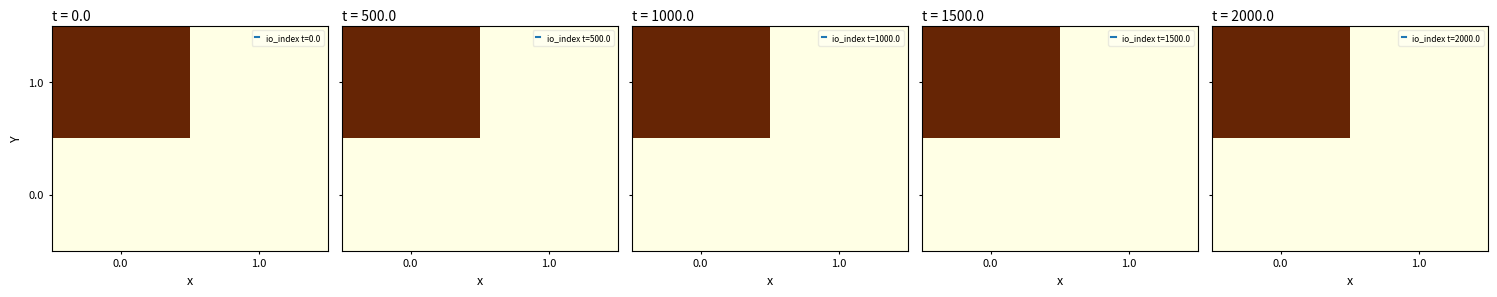

The 0.0 series shows 0 at 0.0. True or false?

True